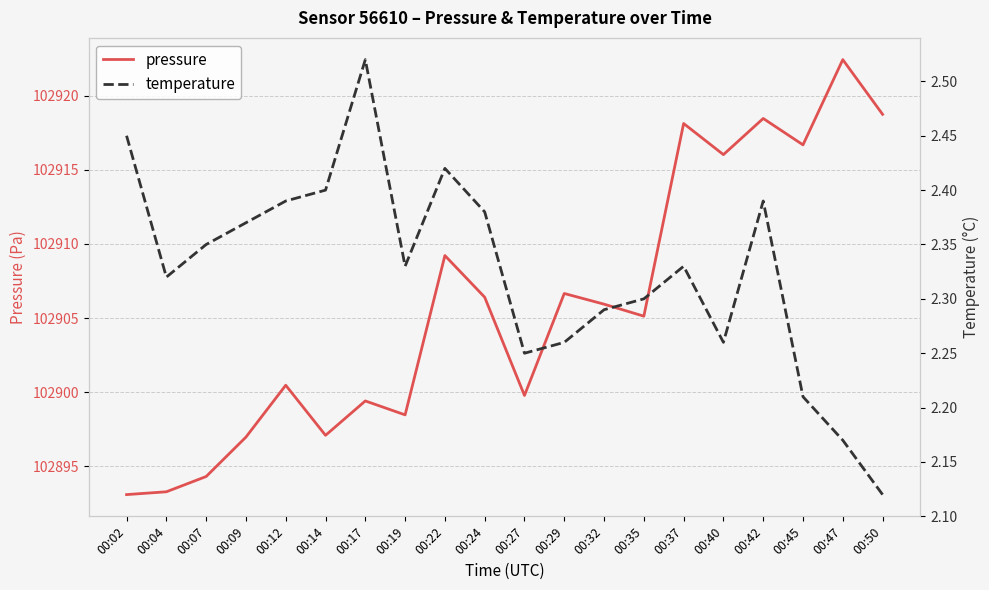

The value of pressure at 00:35 is 178381.3. True or false?

False